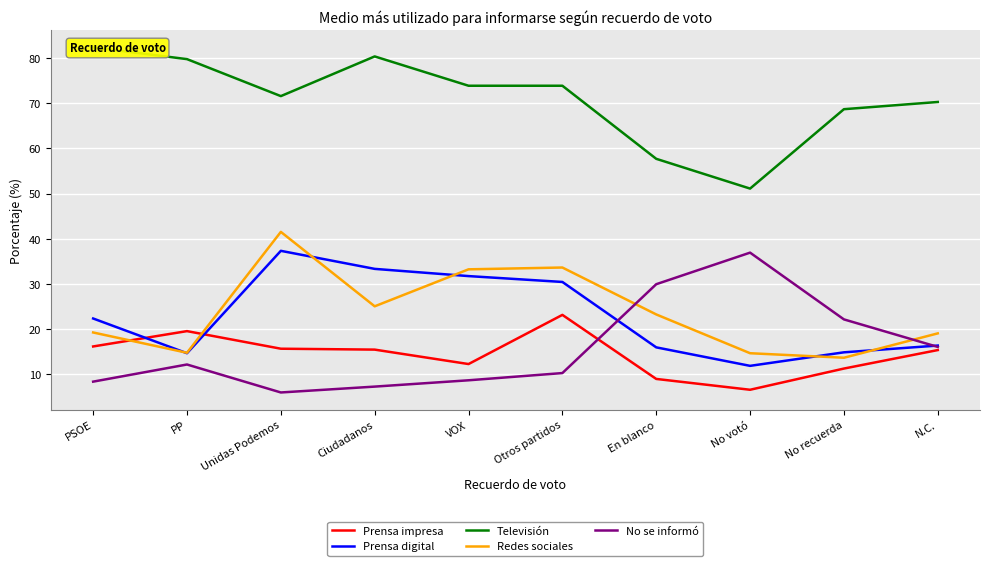

At which category does the chart reach its peak across all series?

PSOE